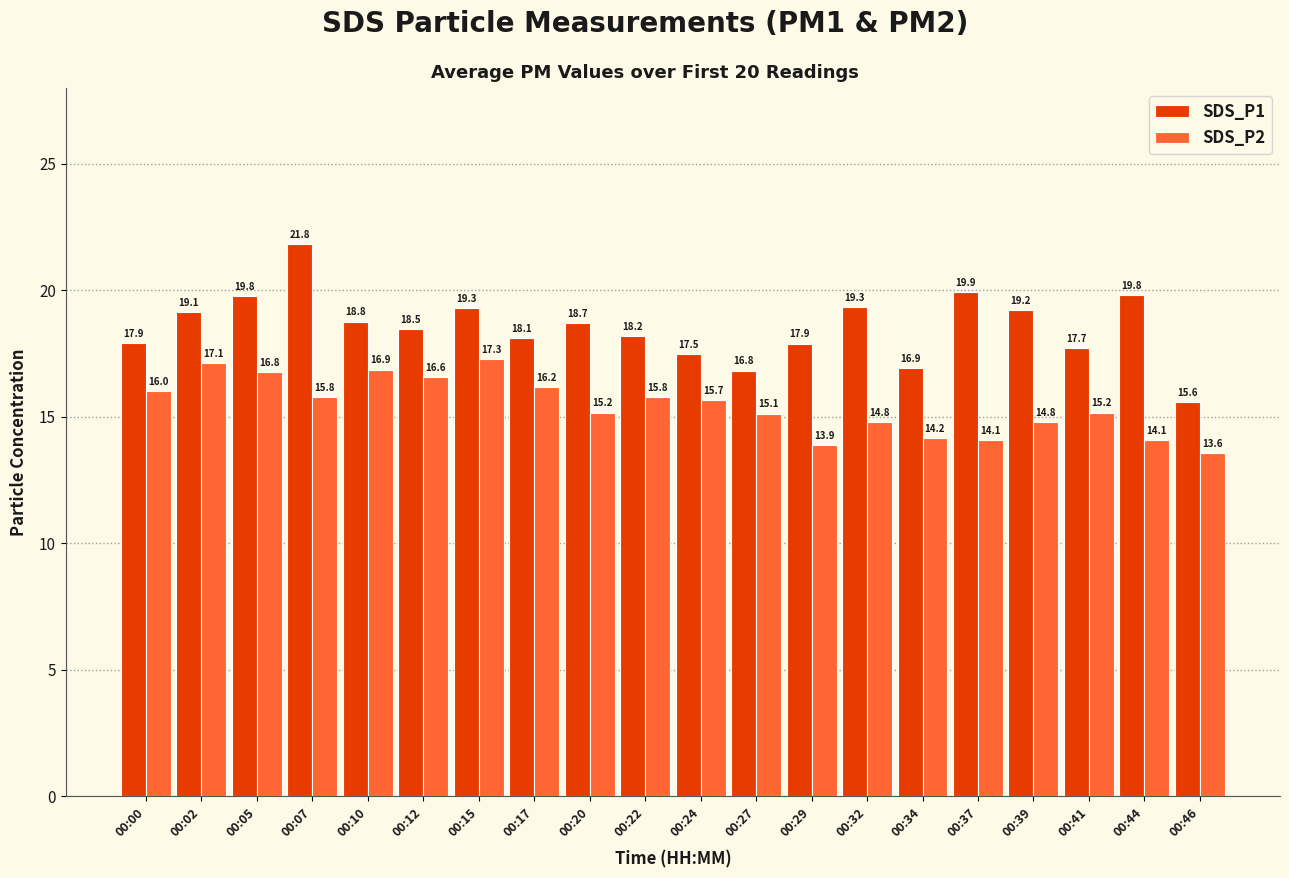

At how many categories does at least one series exceed 14?

20